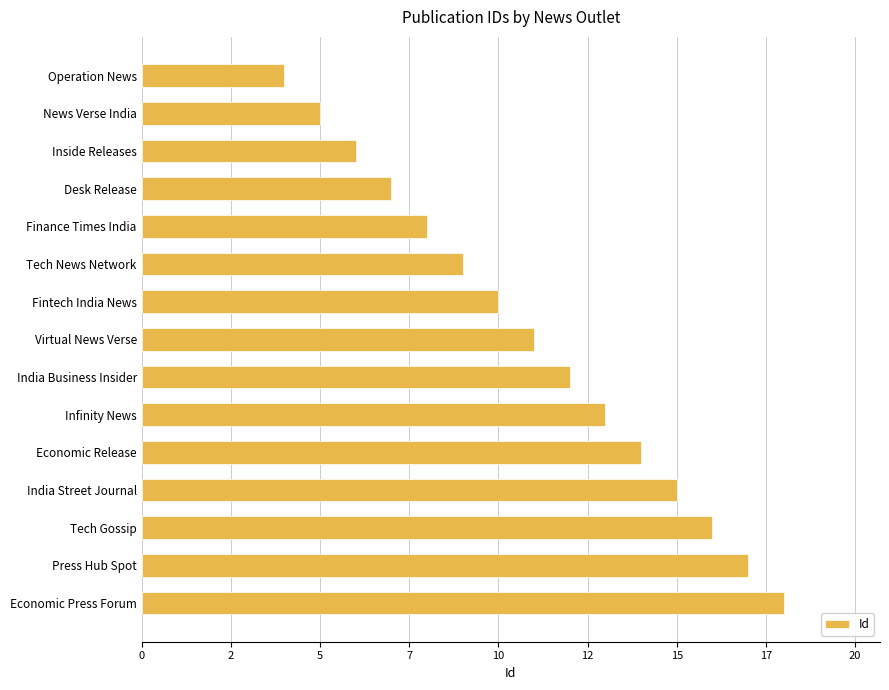

At which label is the value closest to 11?

Virtual News Verse